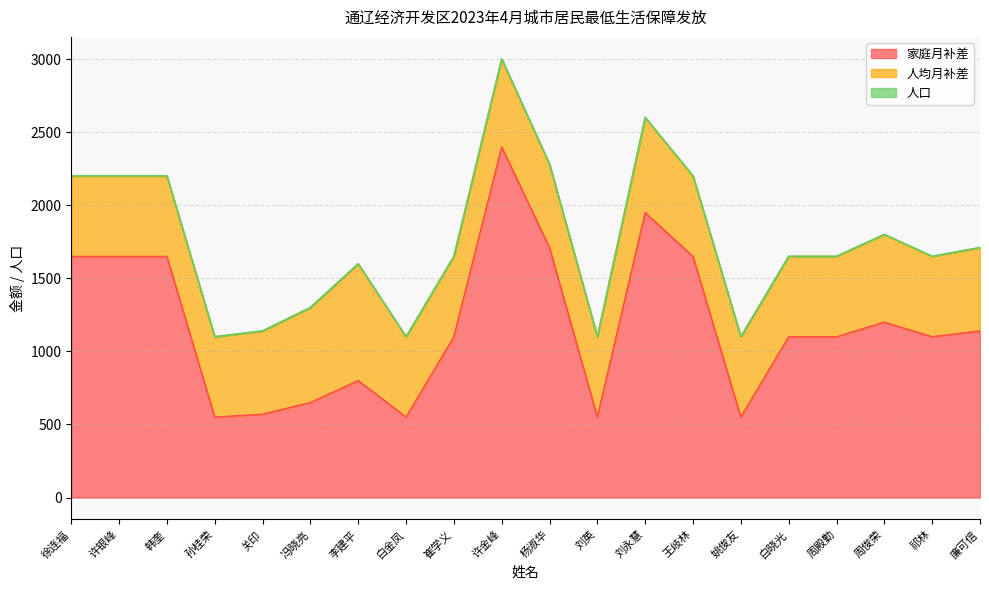

Where does the 家庭月补差 series first go above 1100?

徐连福